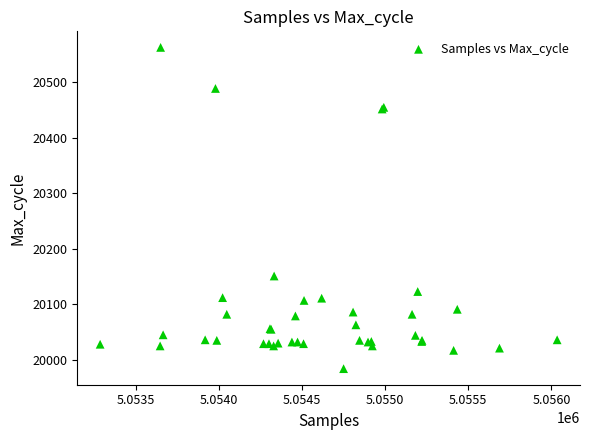

What Y value in the scatter plot is closest to 20273?

20151